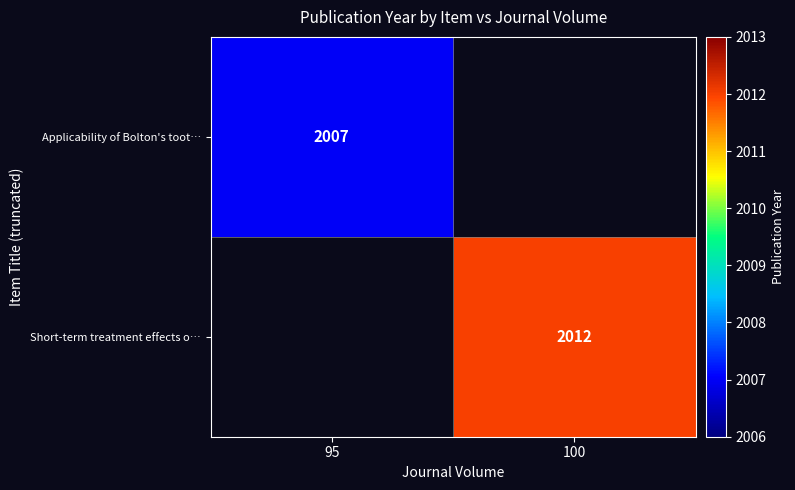

The Short-term treatment effects o… series shows 499 at 100. True or false?

False